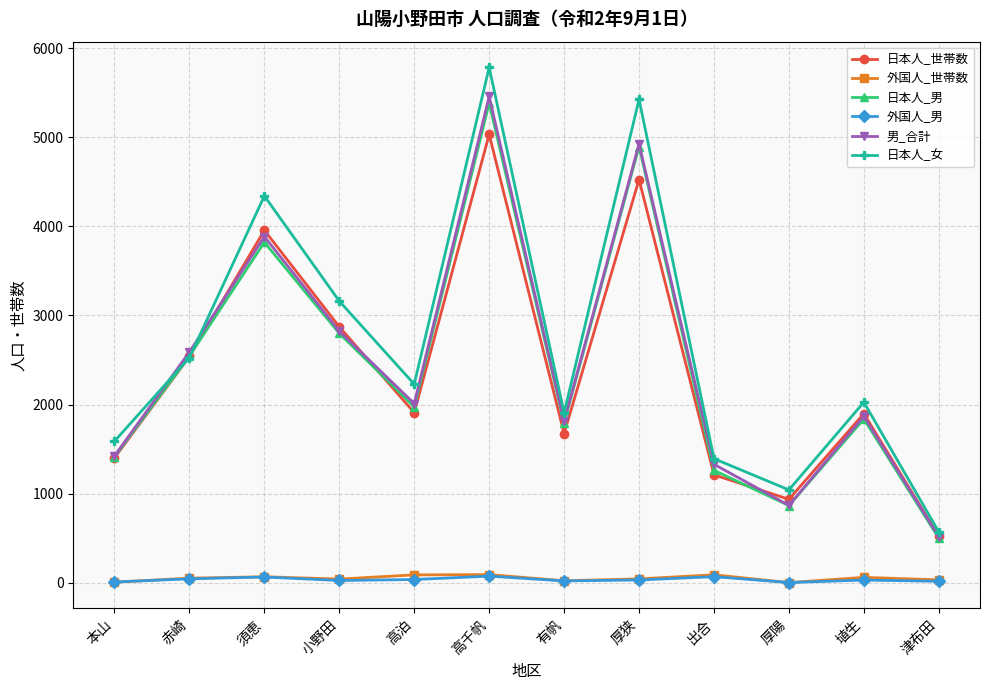

At which label does 男_合計 reach its peak?

高千帆